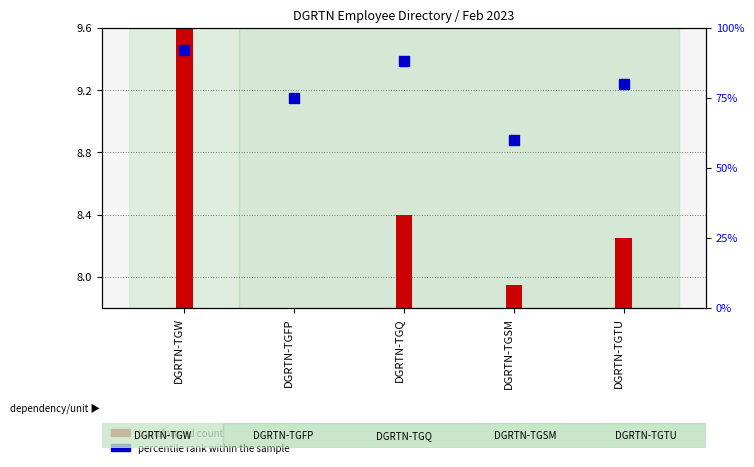

What is the change in value from DGRTN-TGFP to DGRTN-TGSM?

-15